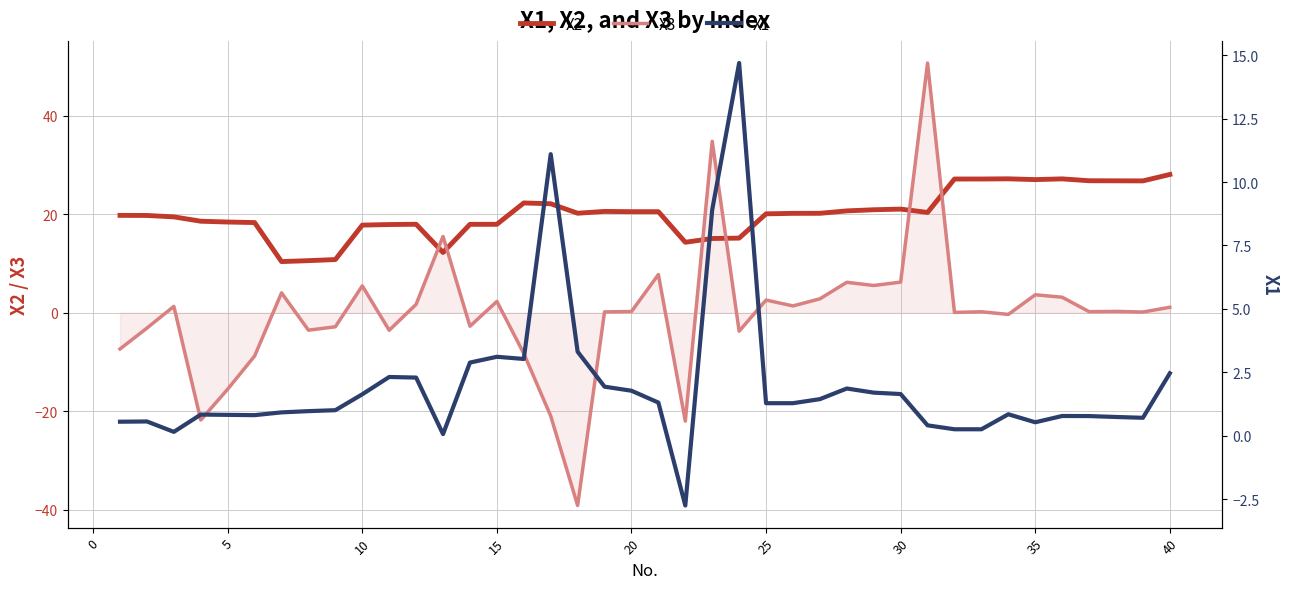

How many times do X3 and X1 cross each other?

16